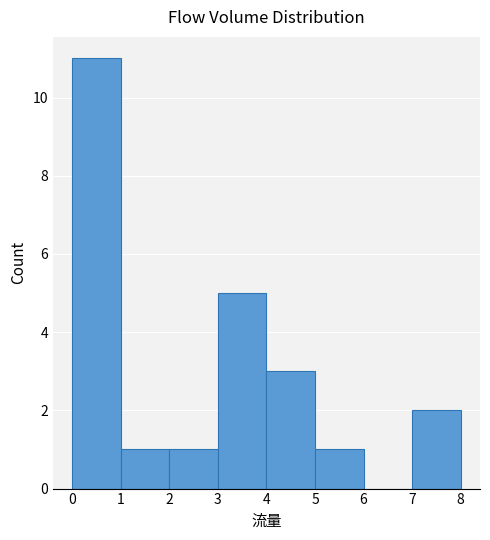

How tall is the bar that spans 3 to 4 on the x-axis? The values are not printed on the chart, so give them approximately, as read against the axis.

5